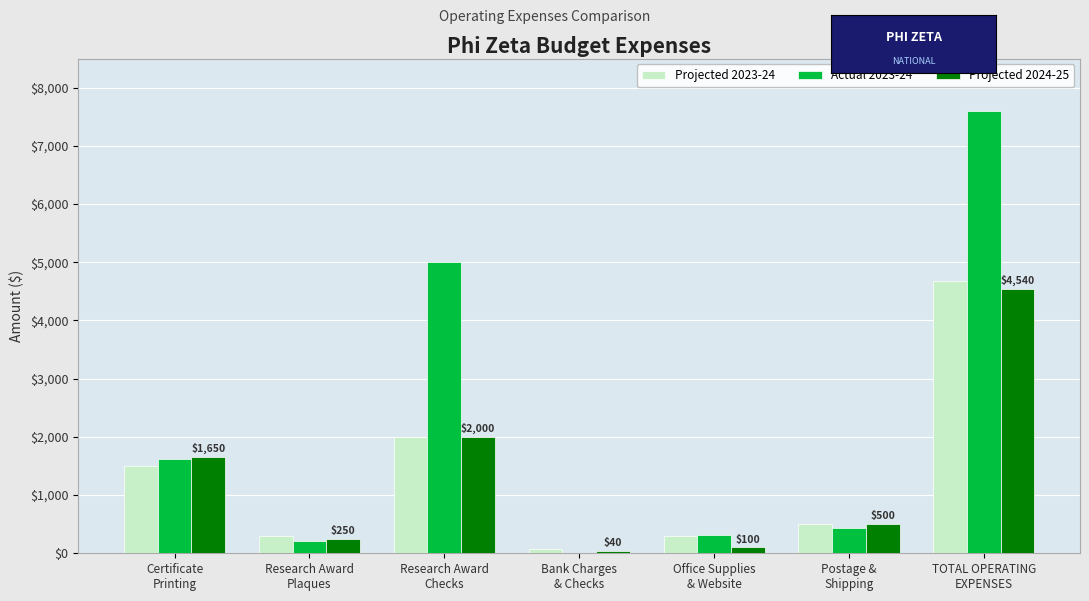

What is the sum of all Projected 2024-25 values?

9080.0